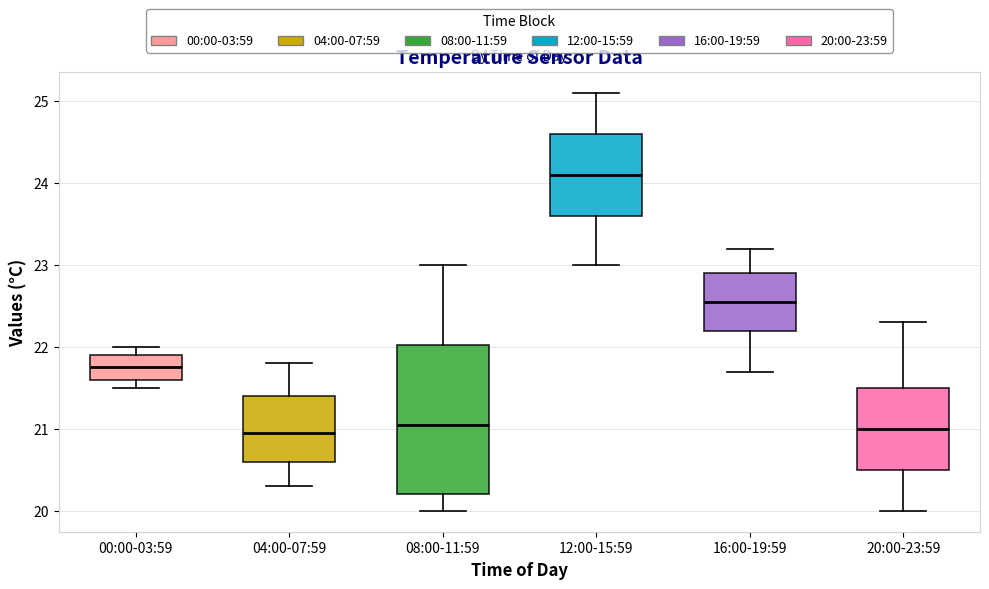

Where is the lower edge of the box for 12:00-15:59 on the y-axis? The values are not printed on the chart, so give them approximately, as read against the axis.

23.6